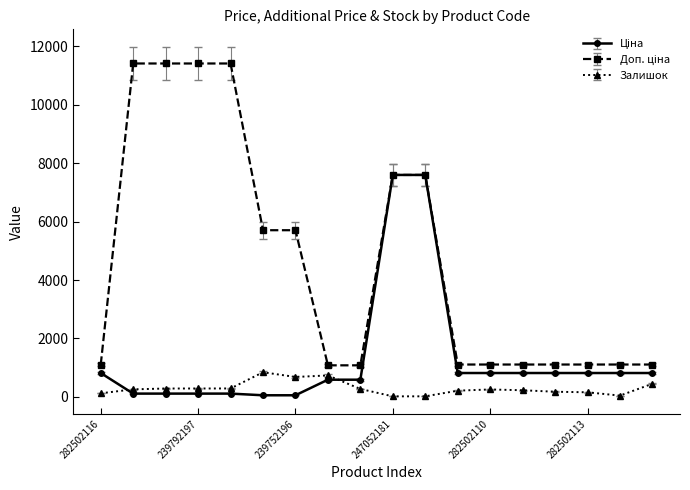

Count the number of data series in this chart.

3